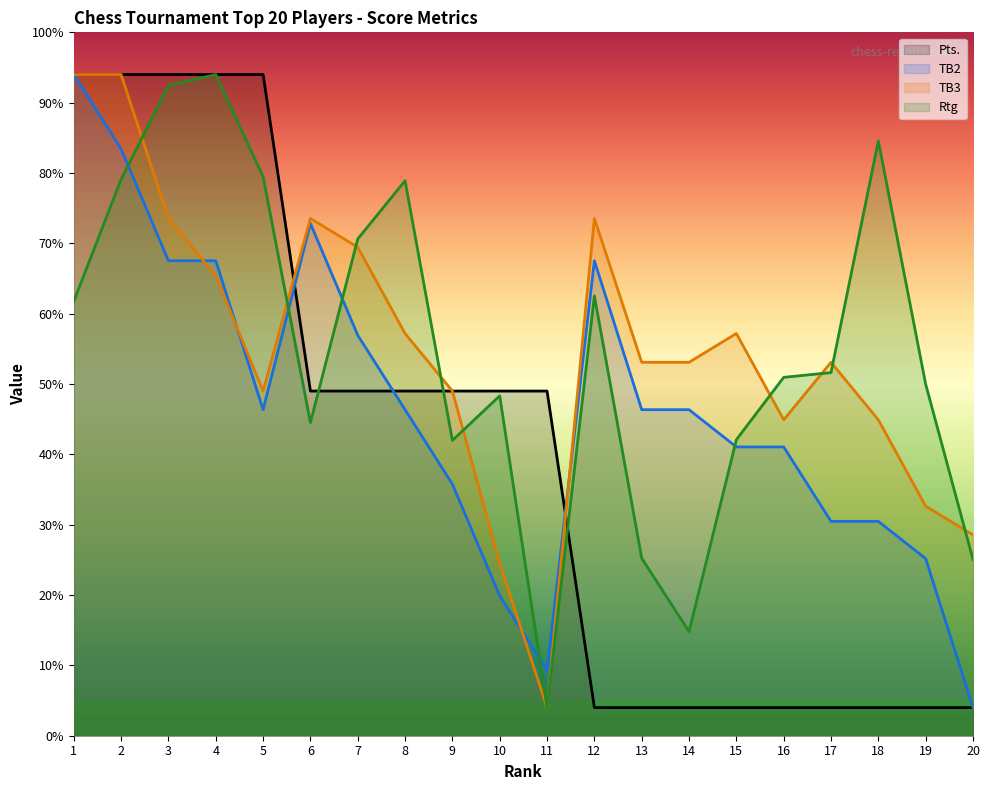

Between 6 and 20, which is larger?

6